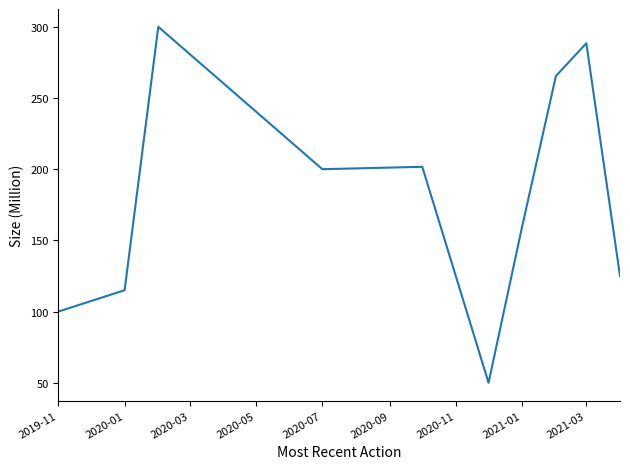

What is the minimum value shown in the chart?

50.0